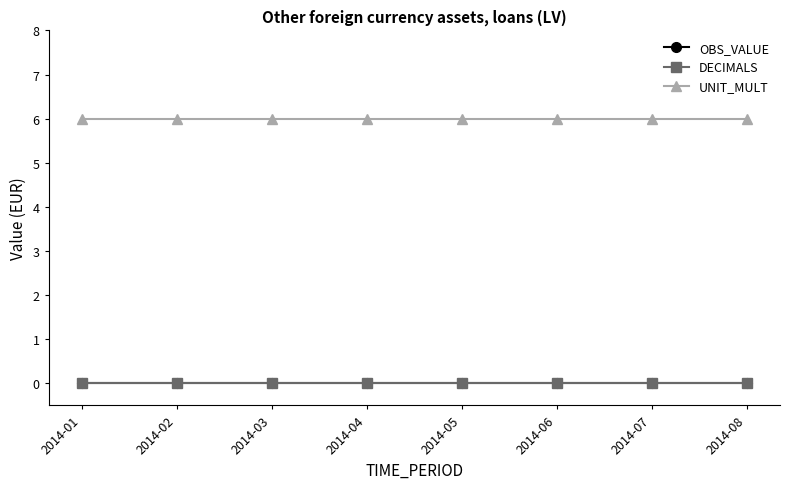

Which series has the widest spread of values?

OBS_VALUE